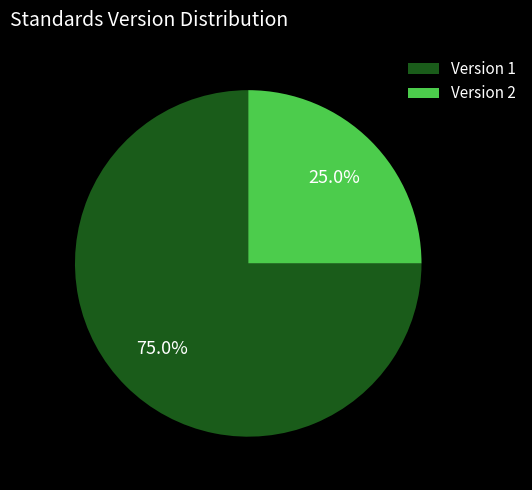

Which has a higher value, Version 1 or Version 2?

Version 1